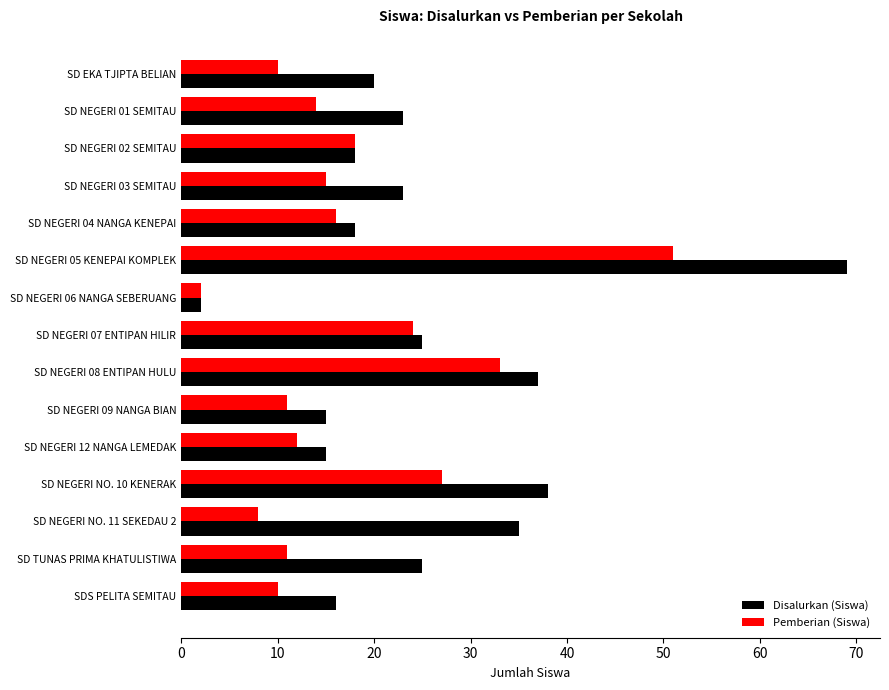

The Pemberian (Siswa) series shows 33 at SD NEGERI 08 ENTIPAN HULU. True or false?

True